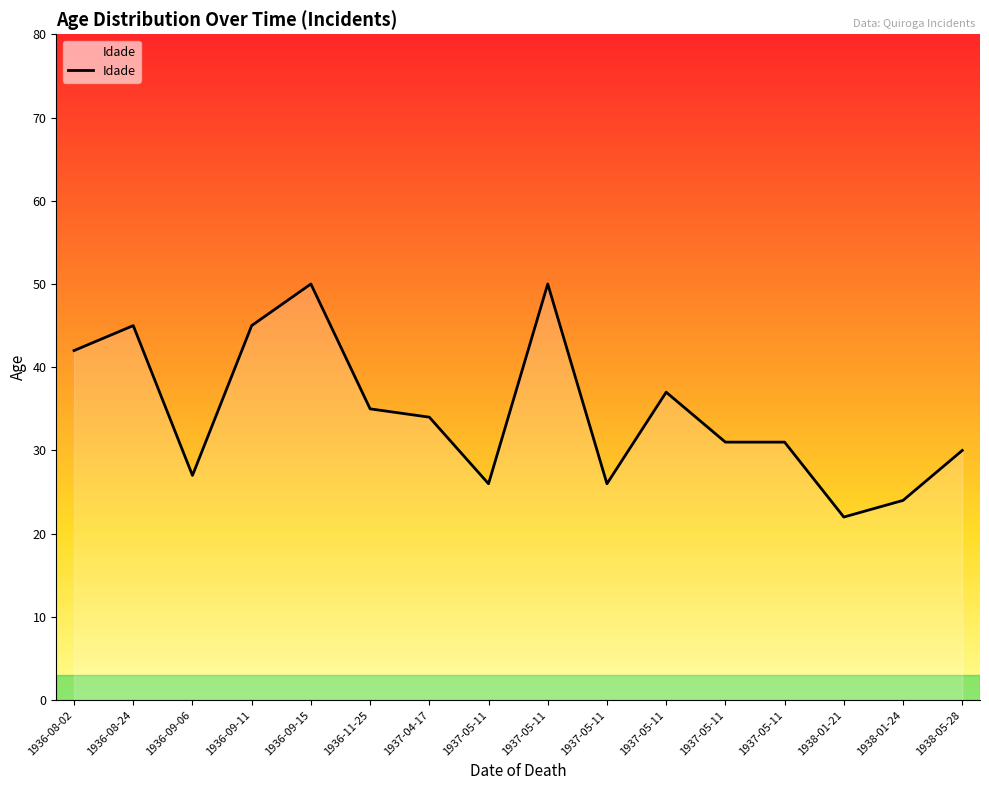

Between 1937-05-11 and 1936-08-02, which is larger?

1936-08-02